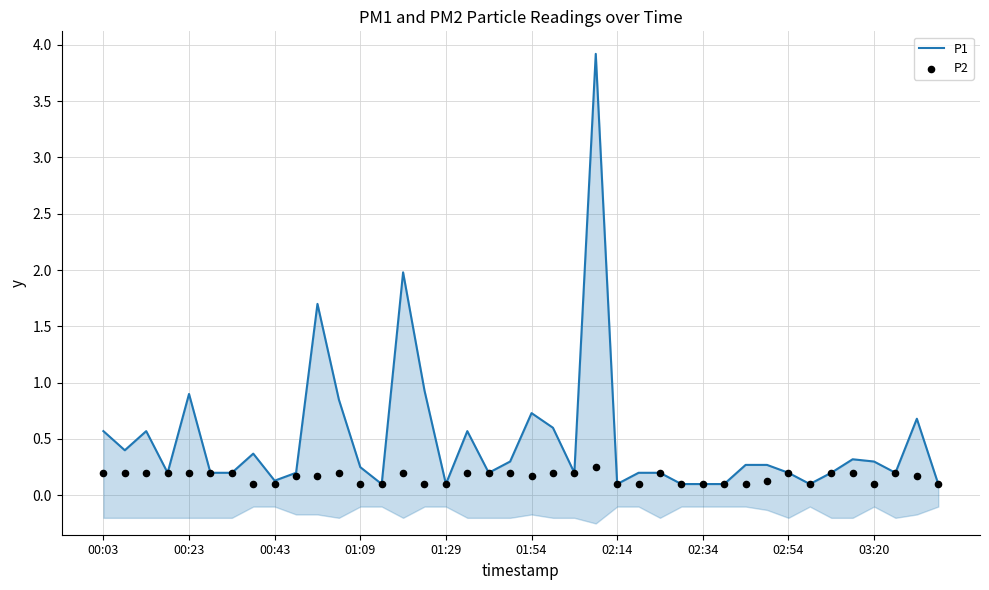

Which series has the largest total across all categories?

P1